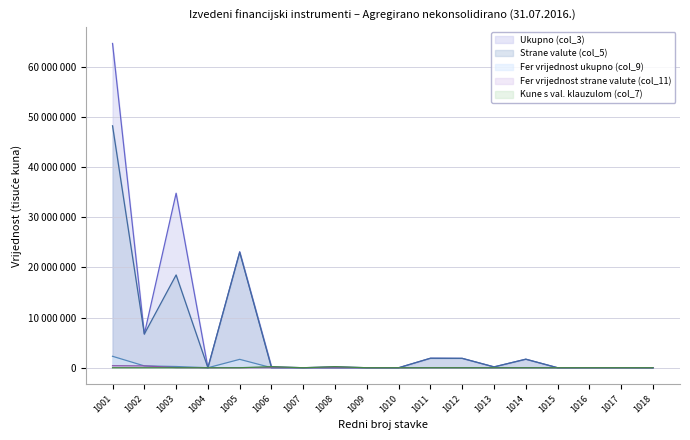

List the labels in order of Ukupno (col_3) value, largest first.

1001, 1003, 1005, 1002, 1011, 1012, 1014, 1006, 1008, 1013, 1016, 1017, 1010, 1004, 1007, 1009, 1015, 1018